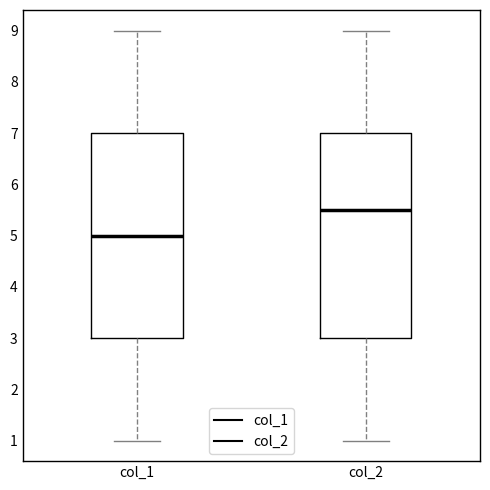

Where is the upper edge of the box for col_1 on the y-axis? The values are not printed on the chart, so give them approximately, as read against the axis.

7.0